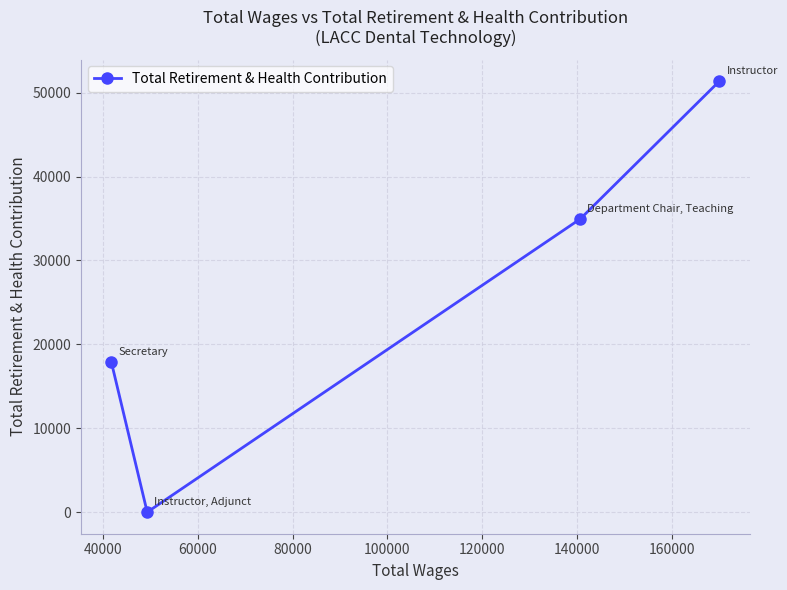

What value does the data have at 80000, to the nearest 100?

17800